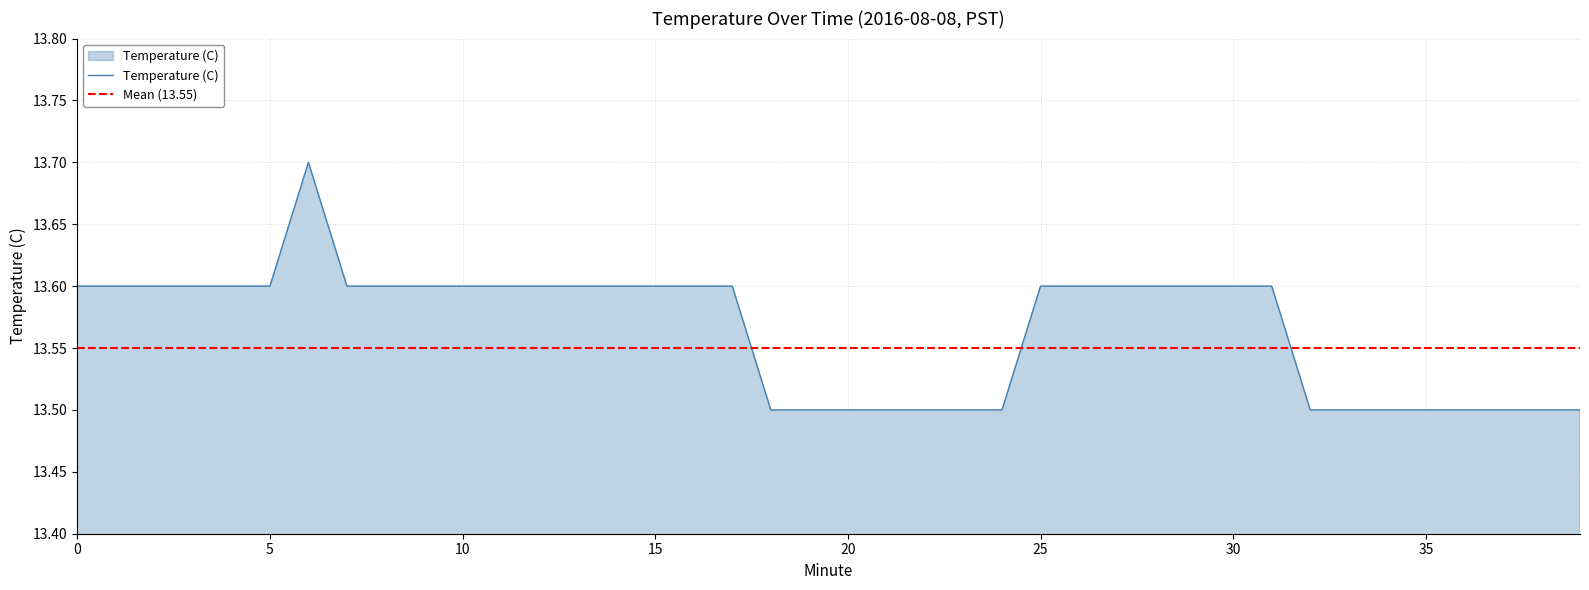

True or false: there are more than 2 points higher than both neighbors.

False